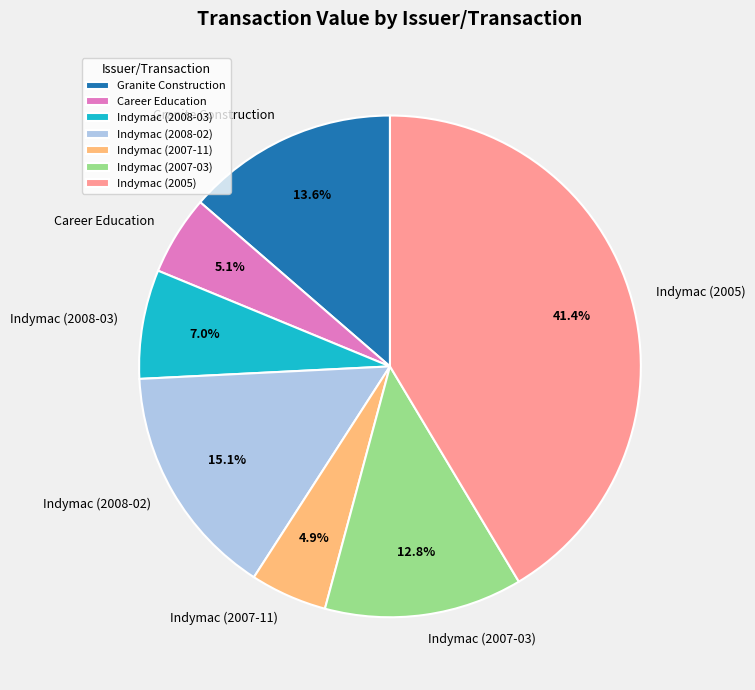

What is the largest slice in the pie chart?

Indymac (2005)